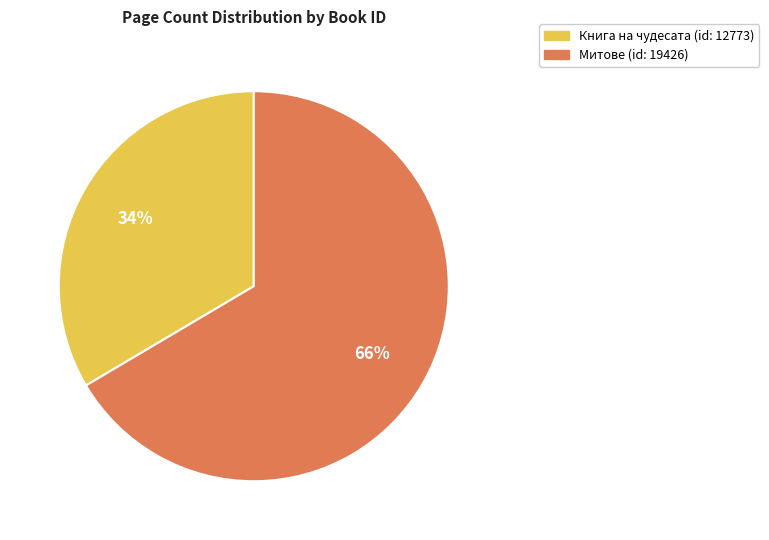

How many slices are in this pie chart?

2